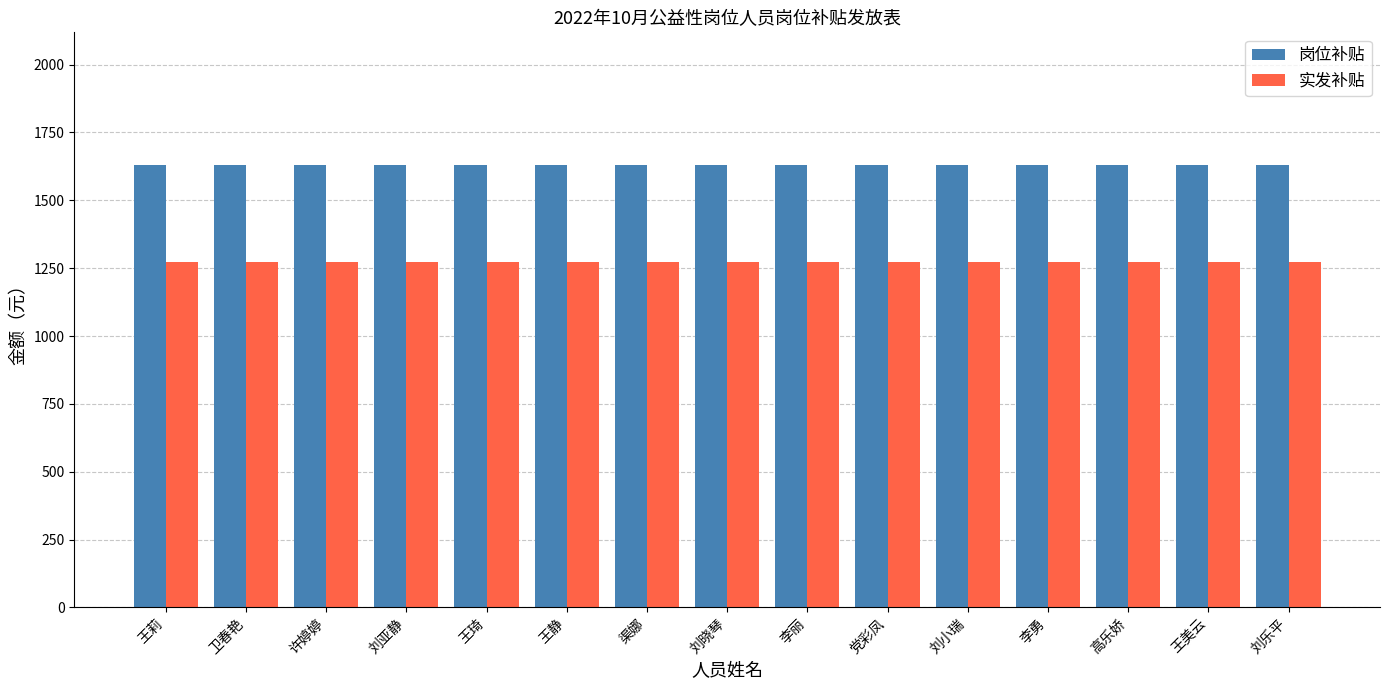

Read the 岗位补贴 value at 李勇.

1630.0